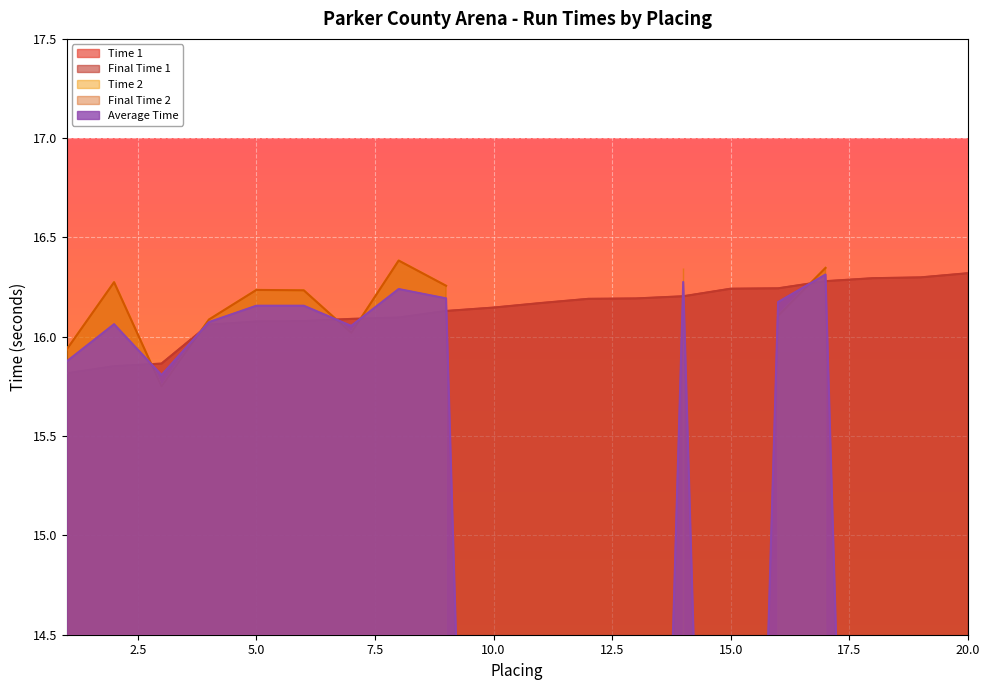

In Time 2, how many points are lower than both neighbors (excluding endpoints)?

5